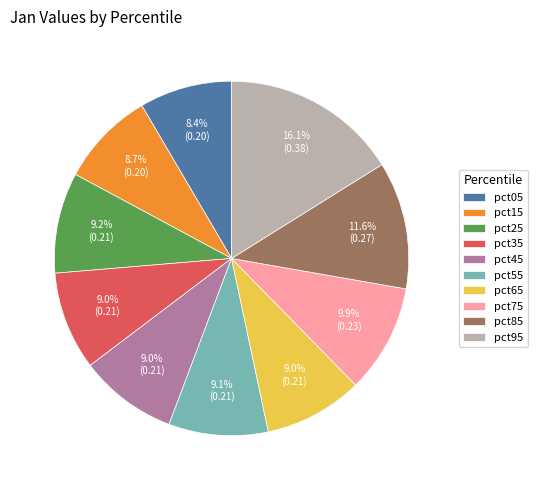

Which has a higher value, pct85 or pct45?

pct85